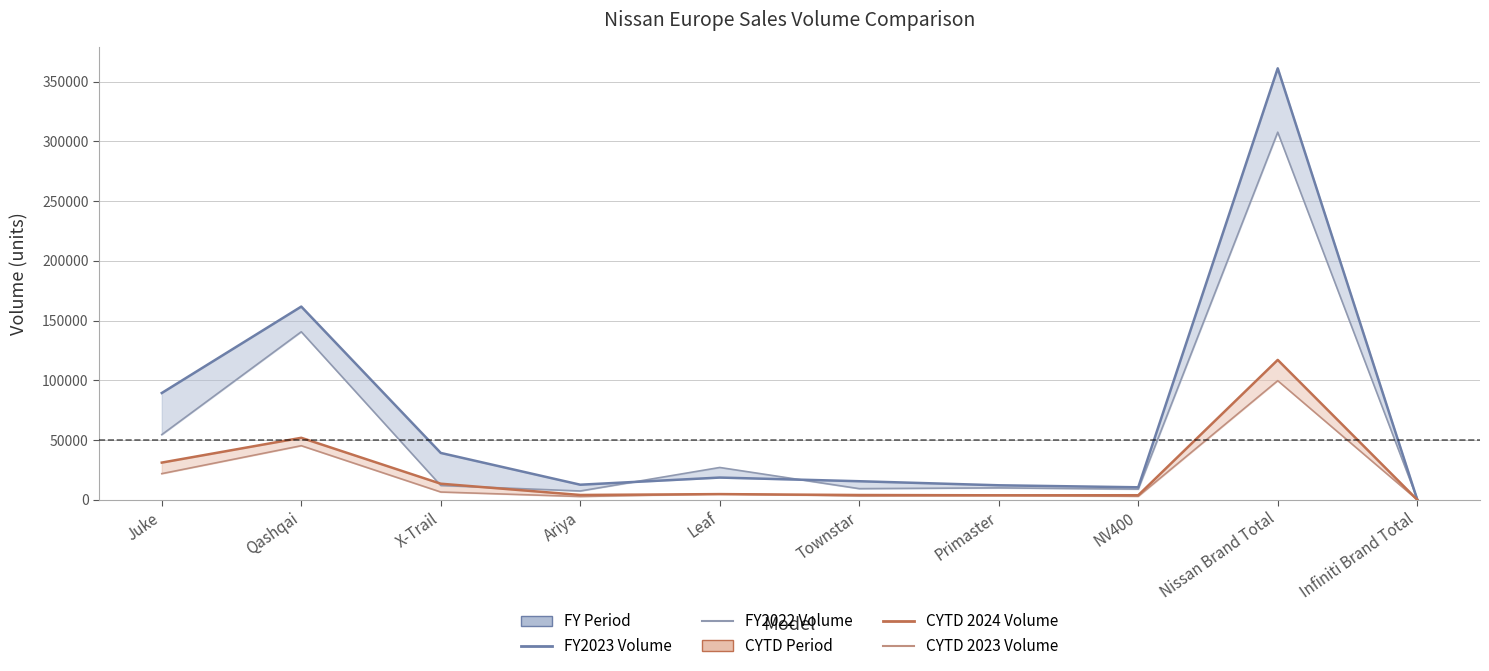

What is the difference between the highest and lowest values at Leaf?

22278